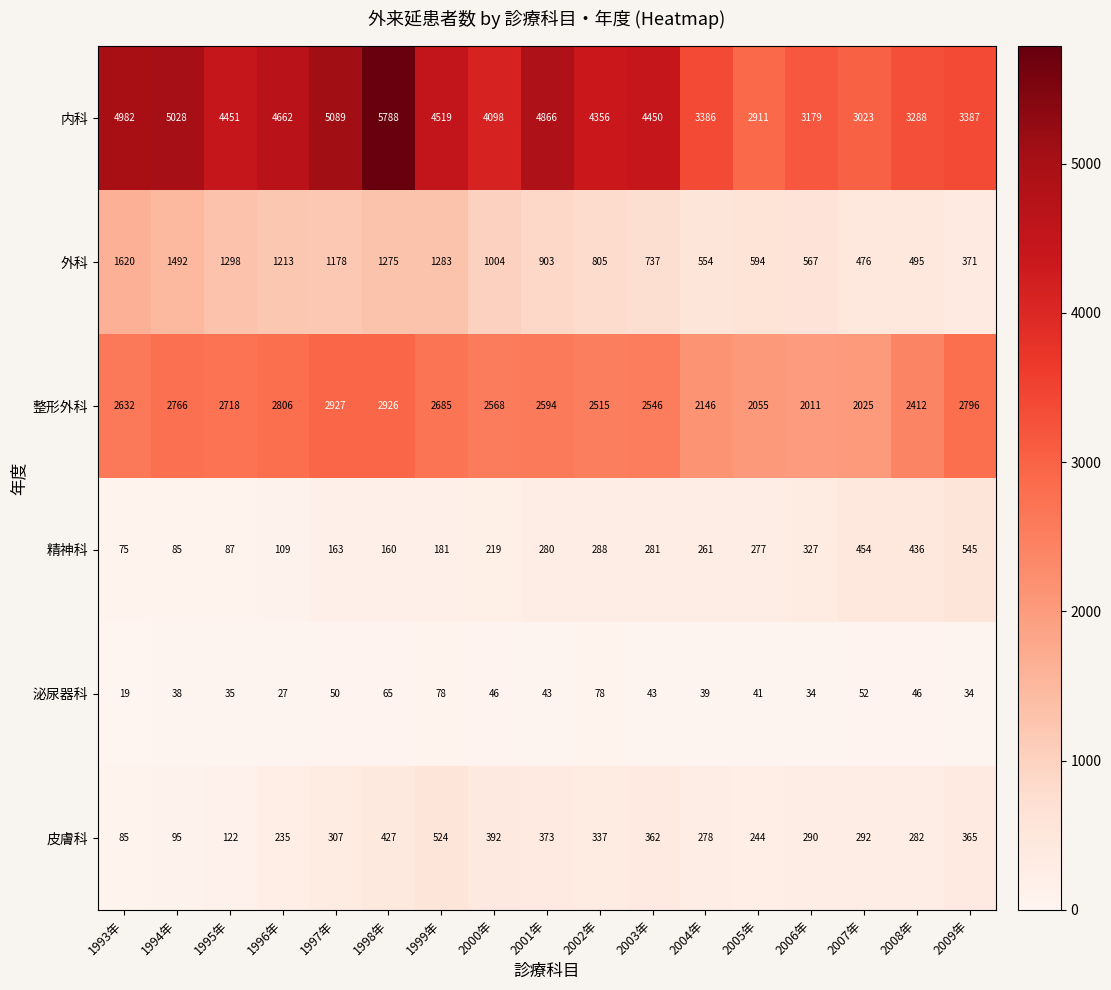

At how many categories does at least one series exceed 4576?

6